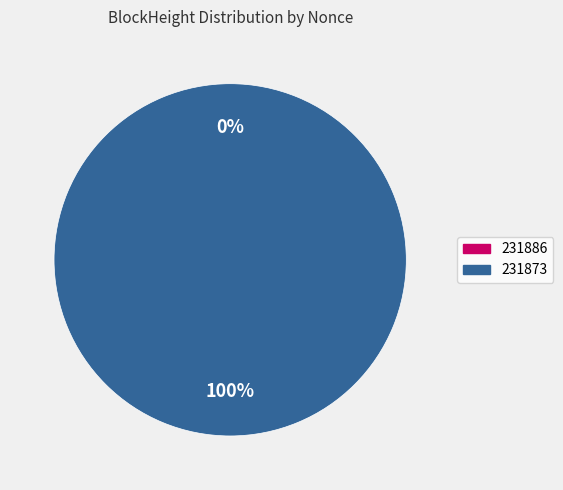

Is there any slice that represents more than half of the pie?

Yes